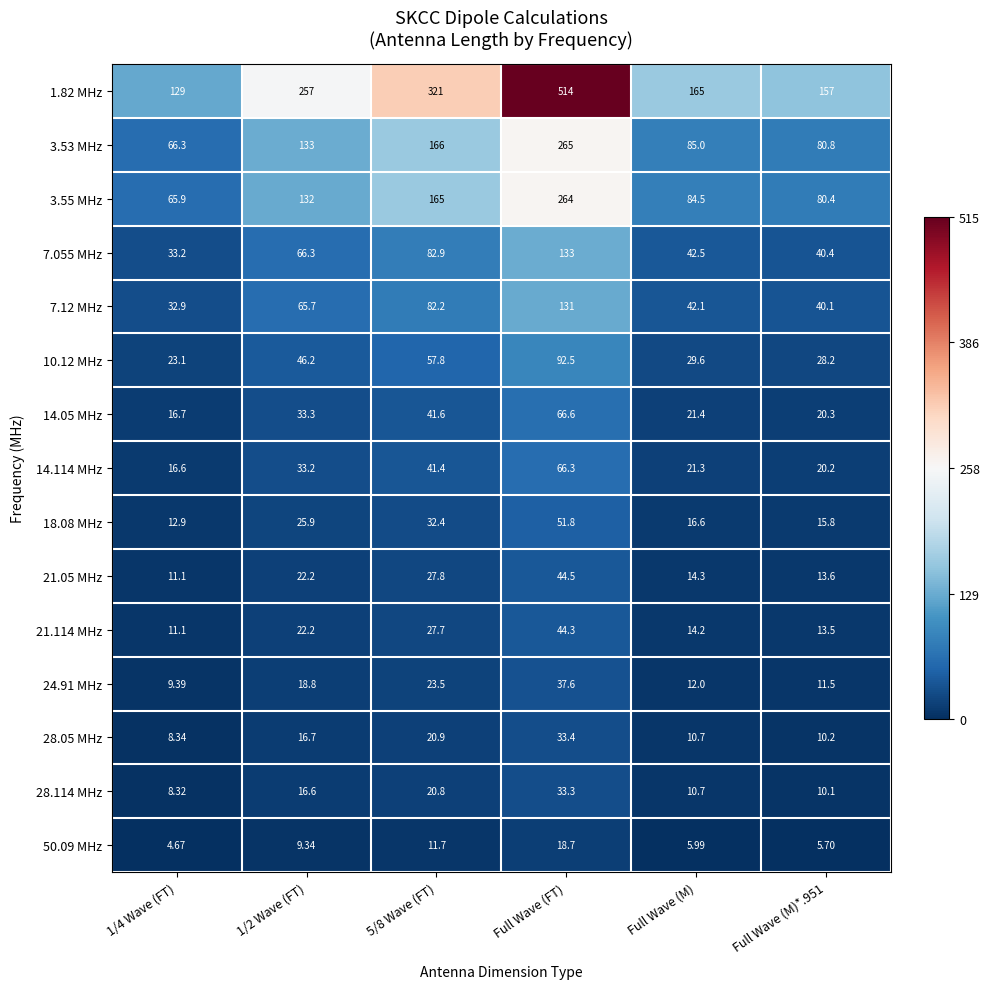

What is the difference between the highest and lowest values at 5/8 Wave (FT)?

309.3